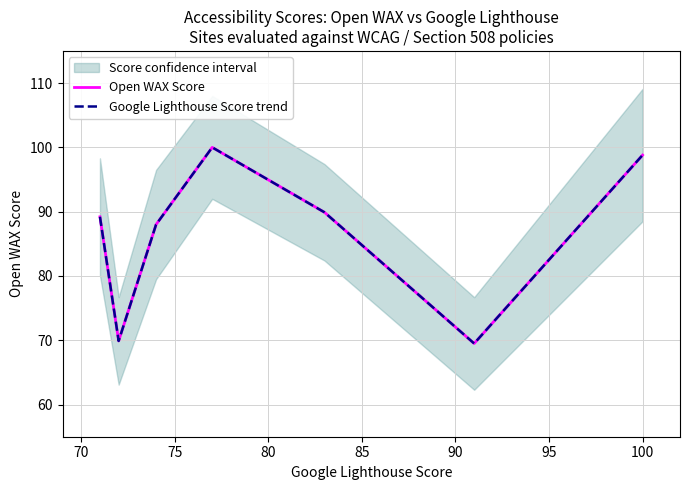

What is the difference between the second highest and second lowest values in the Open WAX Score series?

28.9